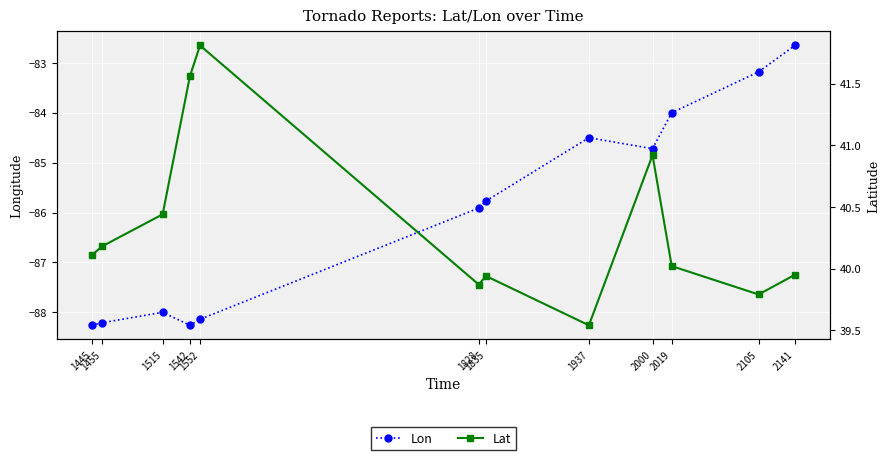

True or false: Lon has more than 0 interior local peaks.

True